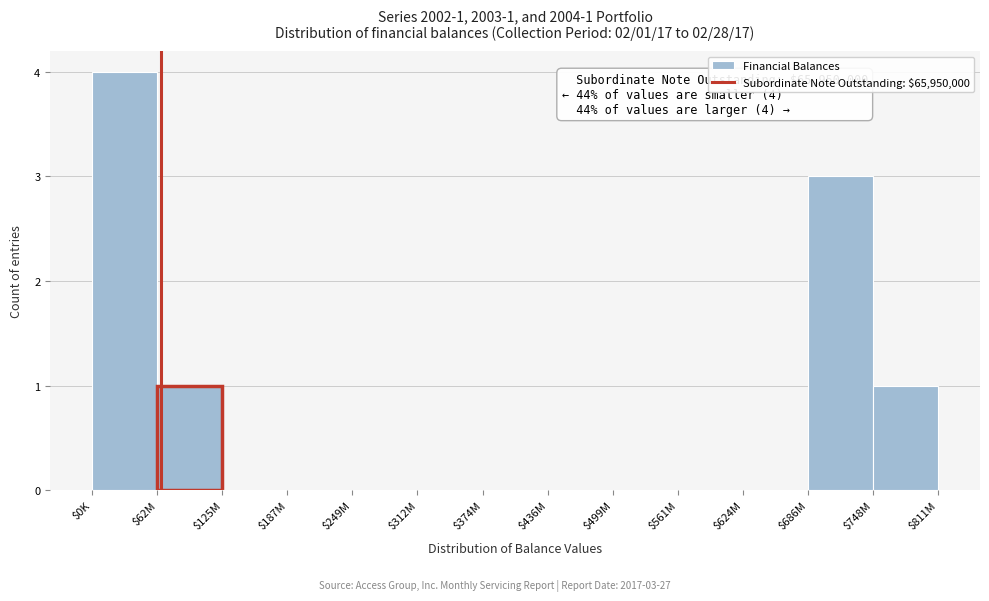

The chart shows a value of 0 at $125M. True or false?

True